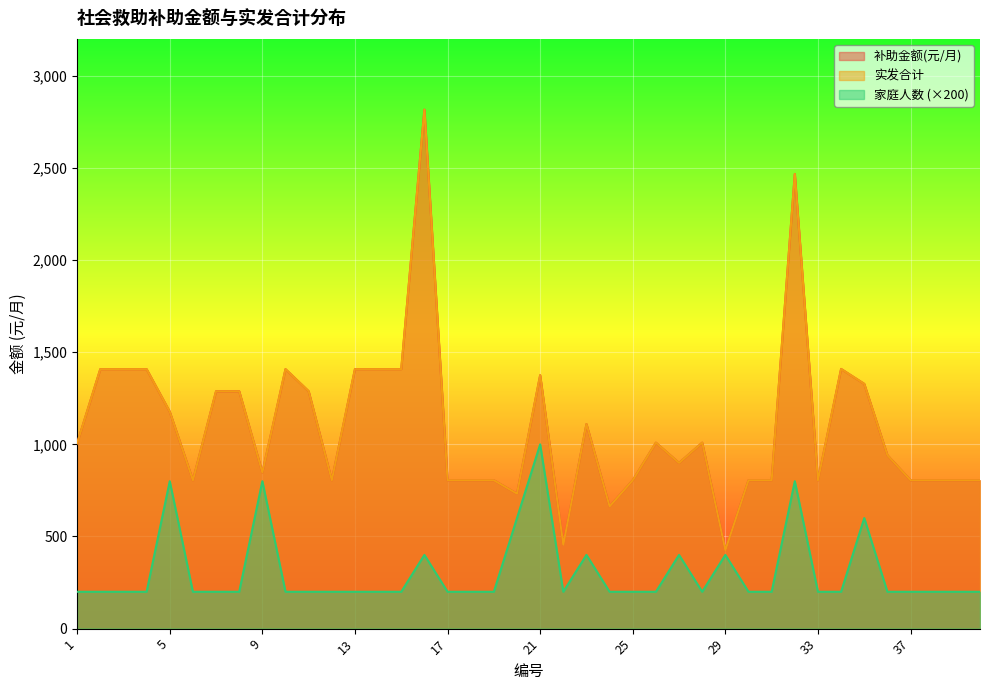

At which category does 实发合计 reach its first local valley?

6